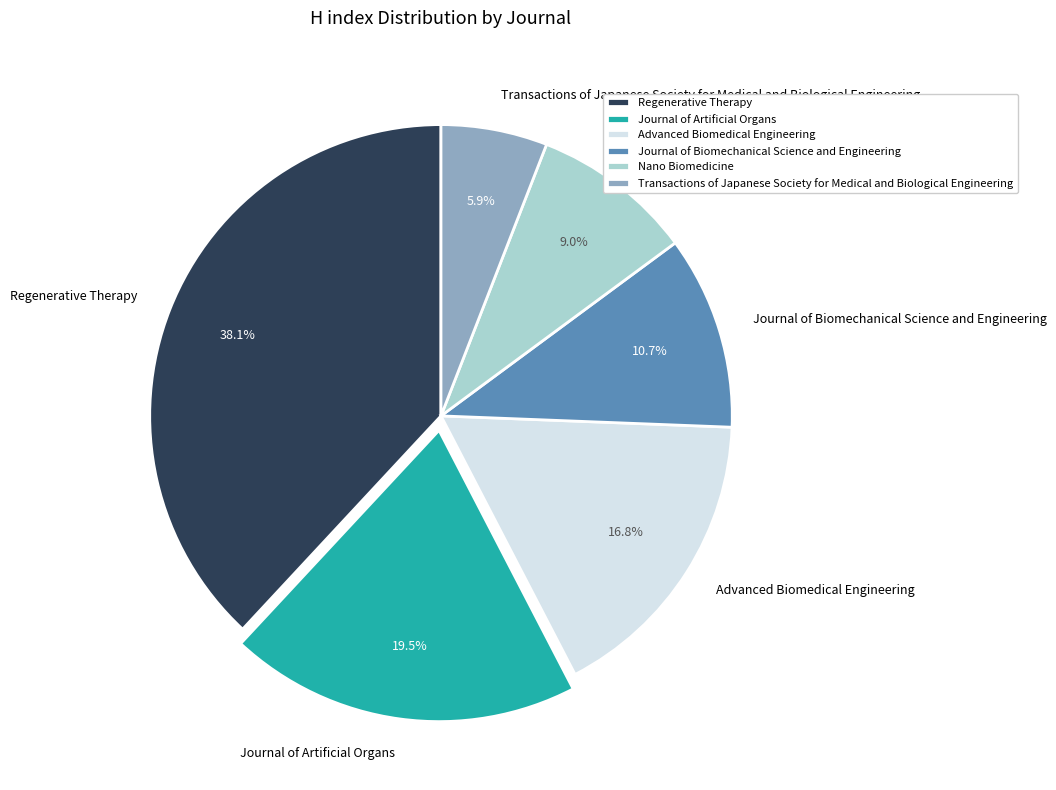

To the nearest percent, what percentage of the pie is Advanced Biomedical Engineering?

17%